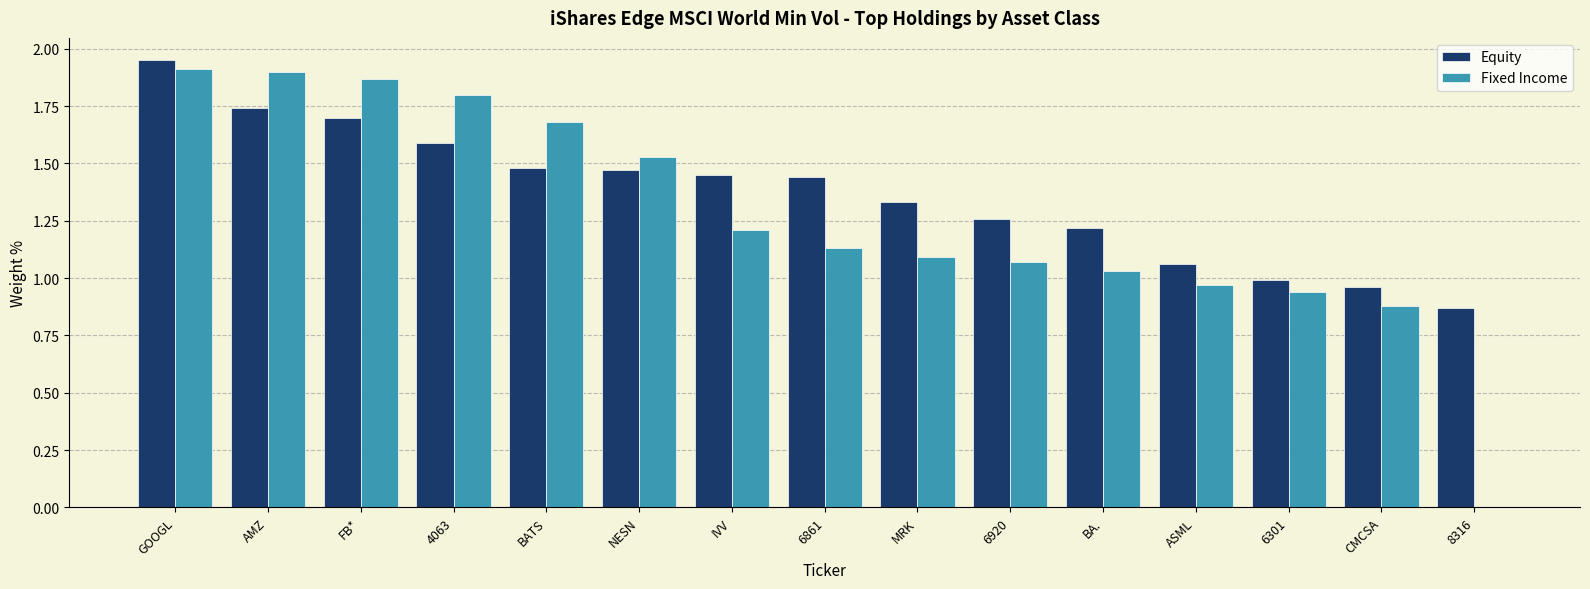

Between NESN and 6861, which series saw the biggest shift?

Fixed Income